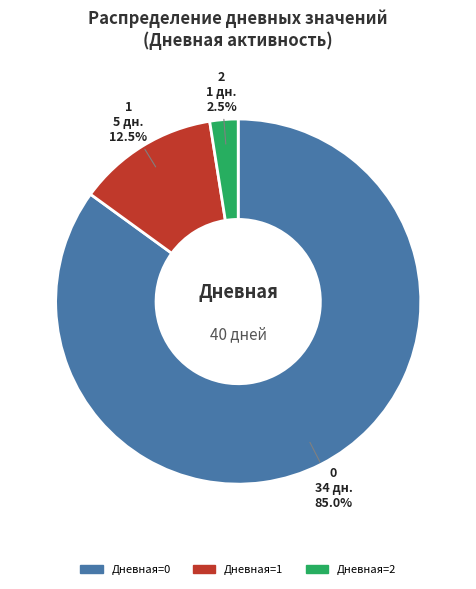

How many slices are in this pie chart?

3